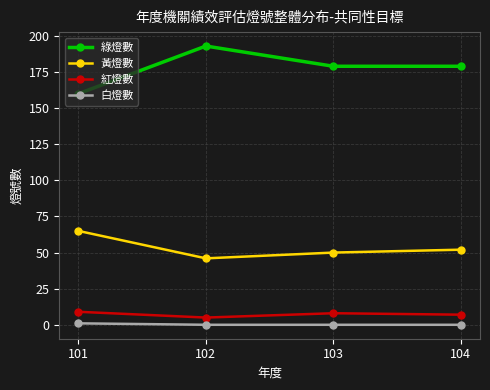

What value does the 綠燈數 series have at 103?

179